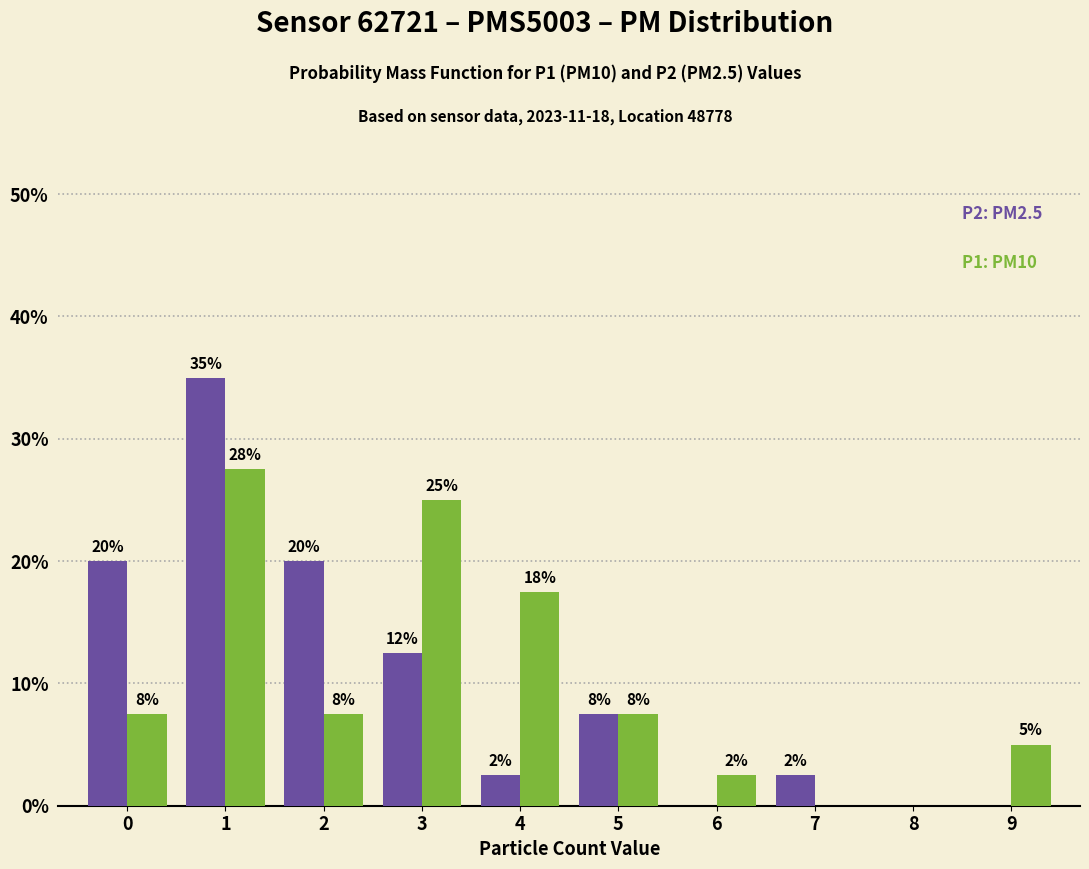

What is the total value across all series at 6?

2.5